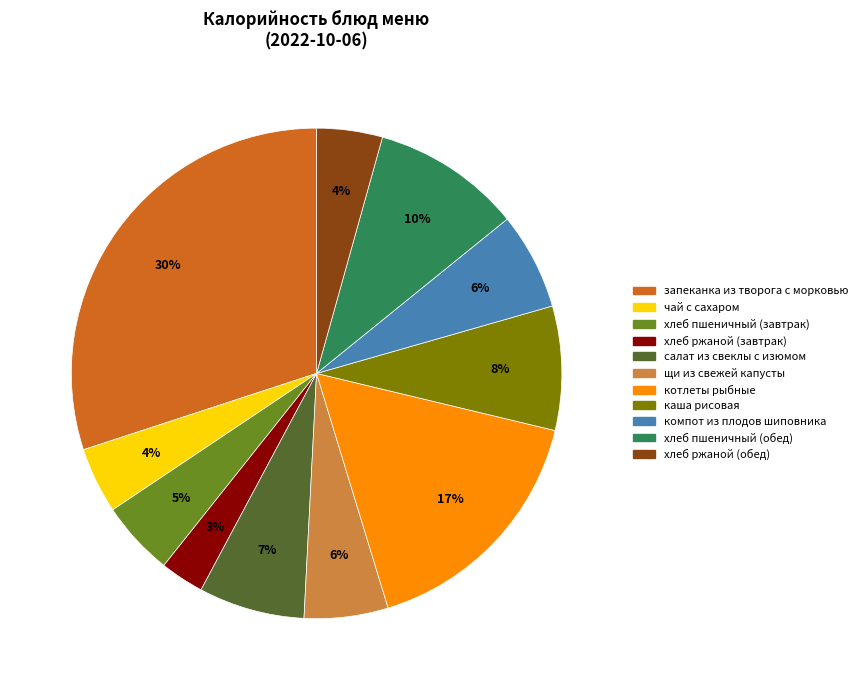

To the nearest percent, what portion does котлеты рыбные represent?

17%